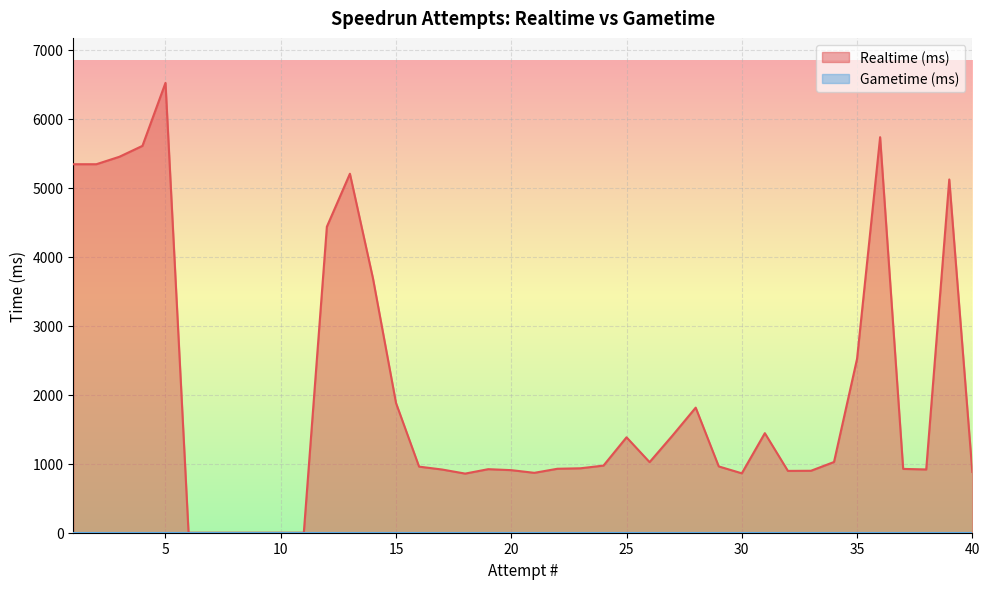

Which category has the highest value across all series?

5